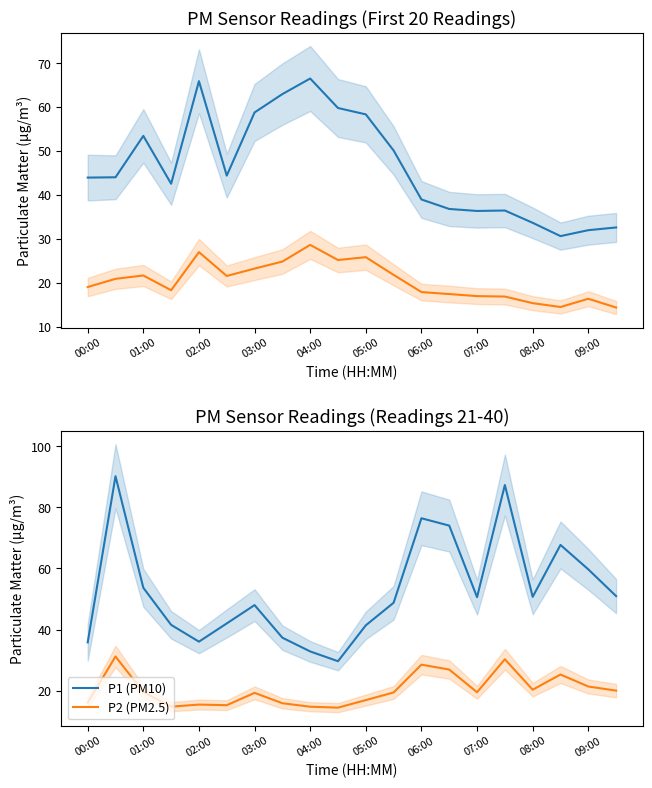

Which has a higher value, 03:00 or 06:00?

06:00